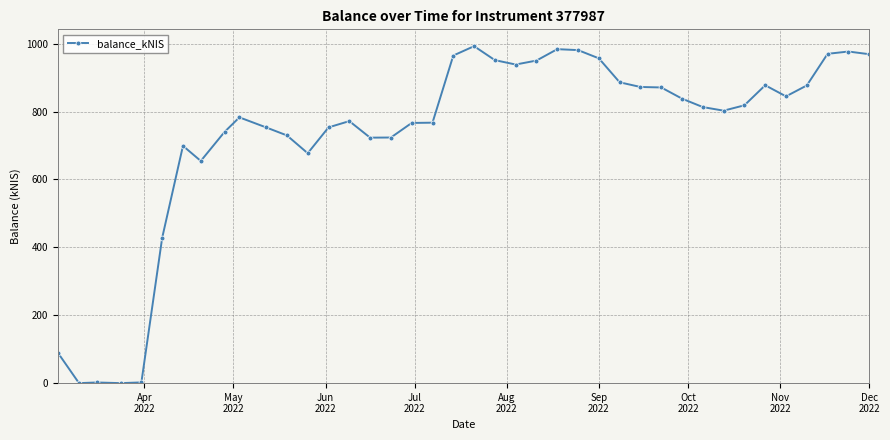

What is the value of the 9th point from the left?

740.0